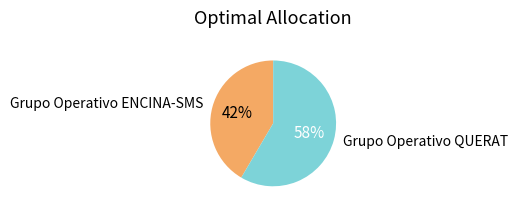

To the nearest percent, what percentage of the pie is Grupo Operativo ENCINA-SMS?

42%